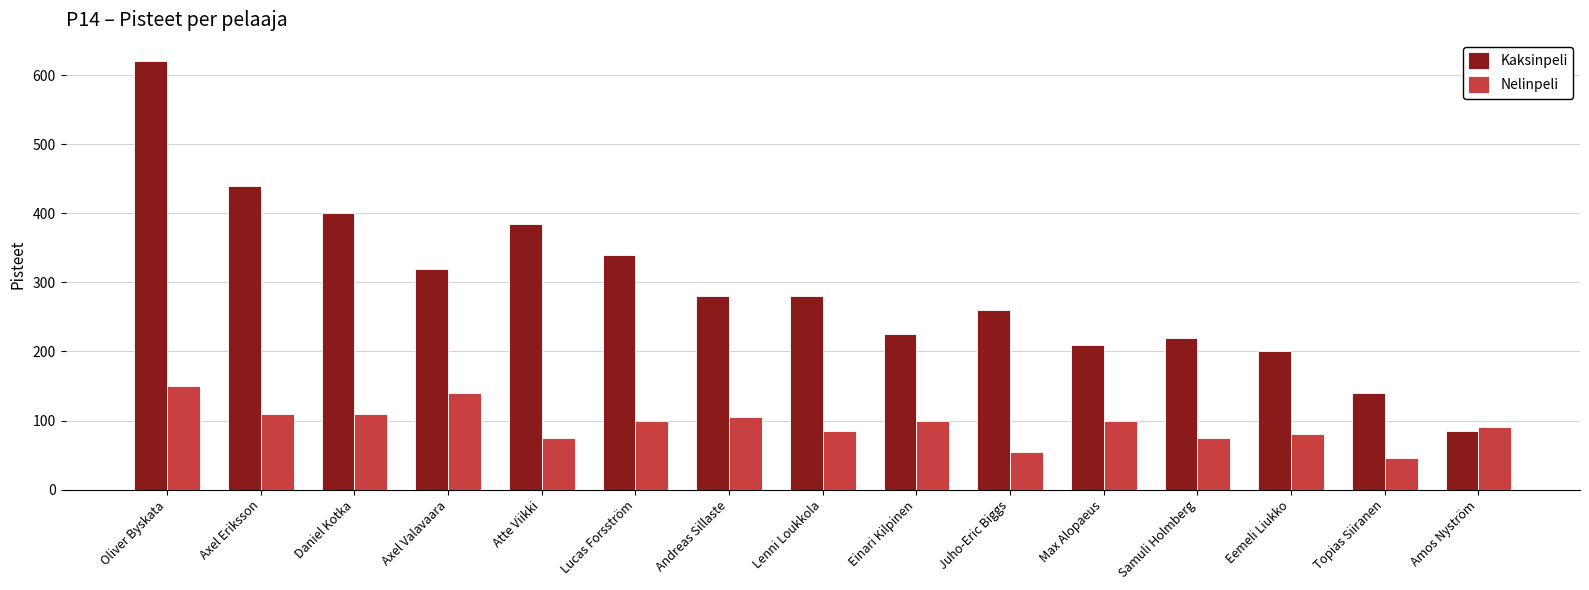

What is the difference between the highest and lowest values at Axel Eriksson?

330